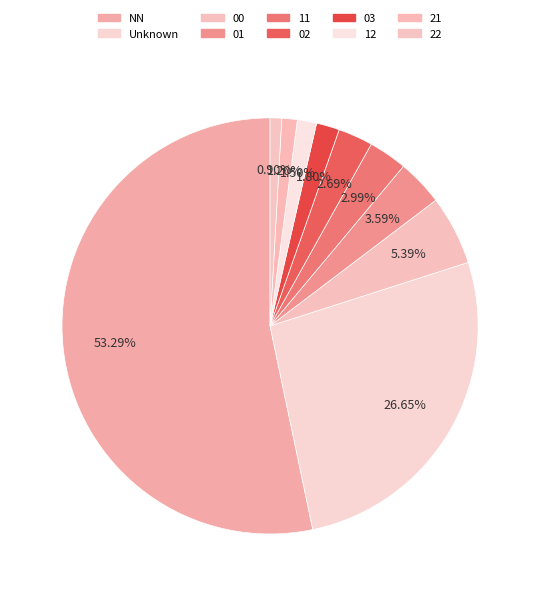

Count the number of slices in the pie.

10